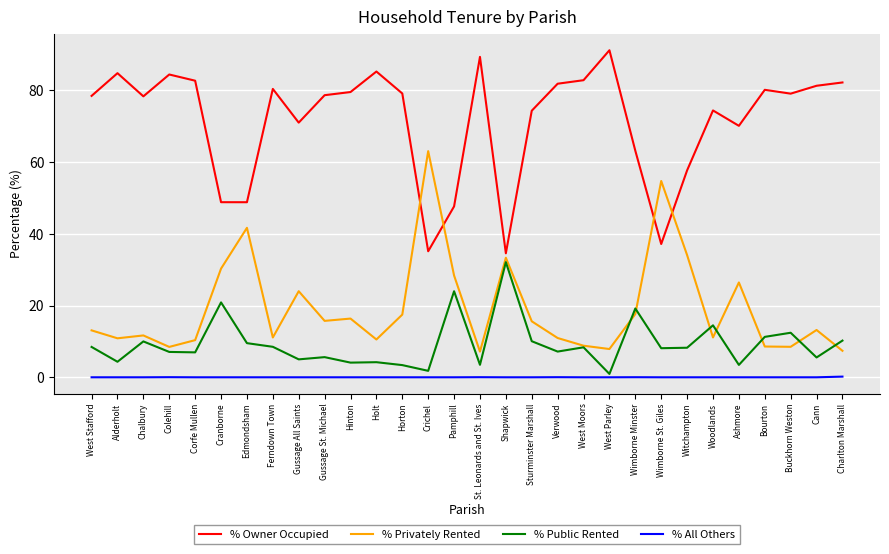

At which category does % Public Rented reach its first local valley?

Alderholt